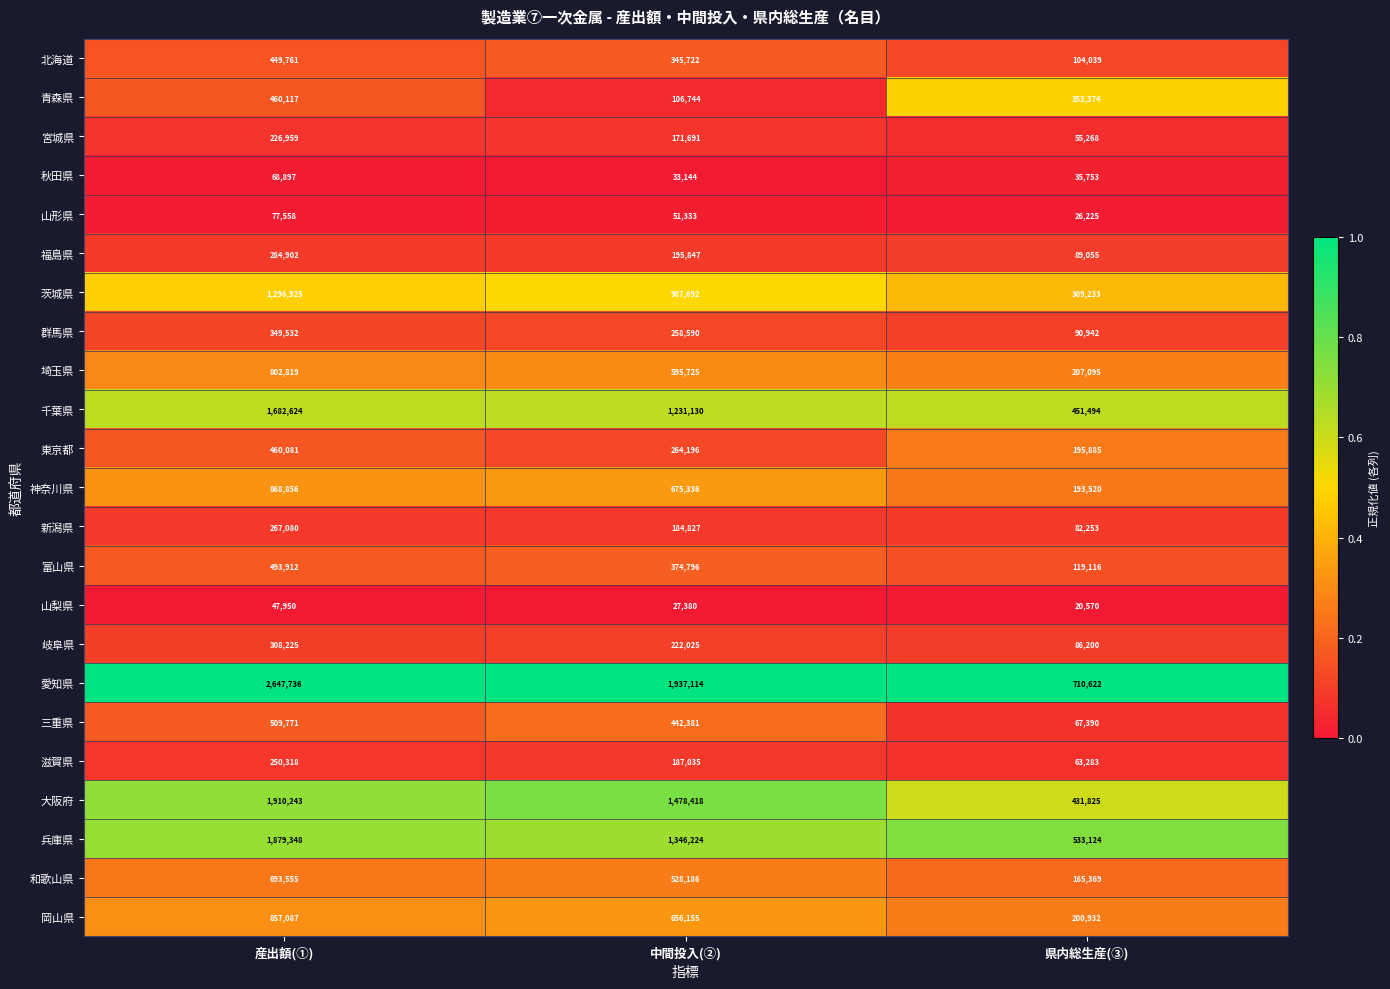

What is the sum of the 青森県 values at 産出額(①) and 県内総生産(③)?

813491